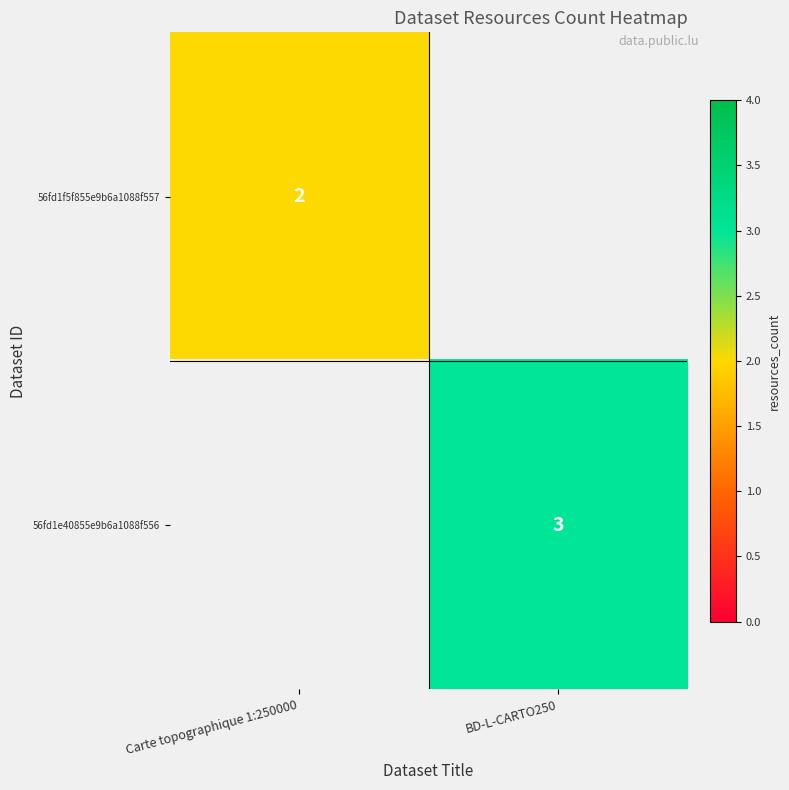

The value of 56fd1e40855e9b6a1088f556 at BD-L-CARTO250 is 4. True or false?

False